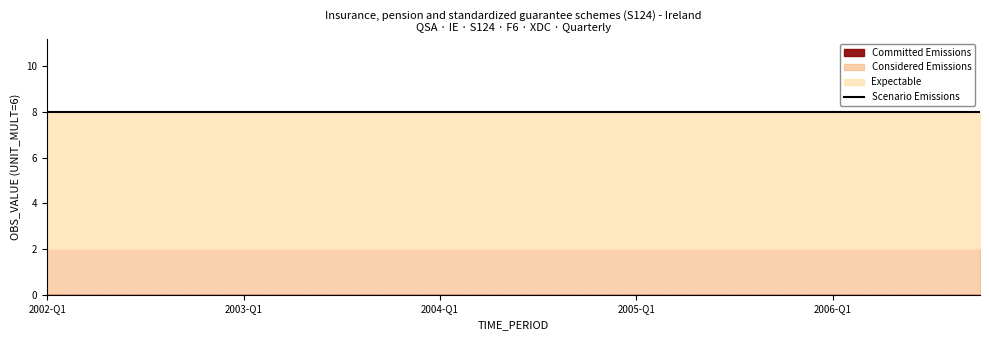

How many categories are shown in the chart?

20